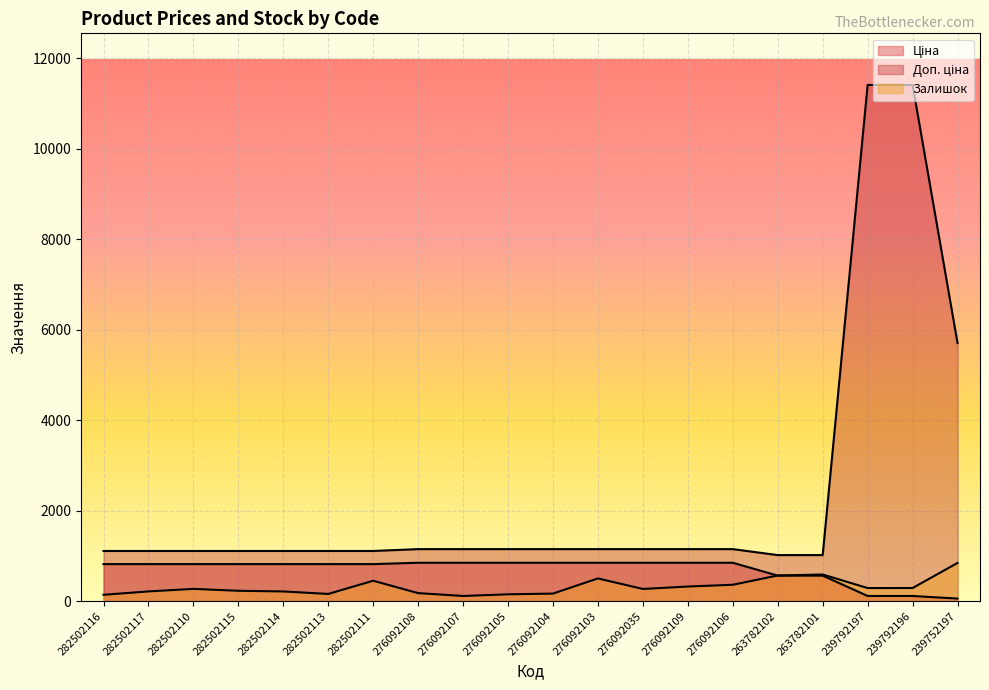

At how many categories does at least one series exceed 10508?

2